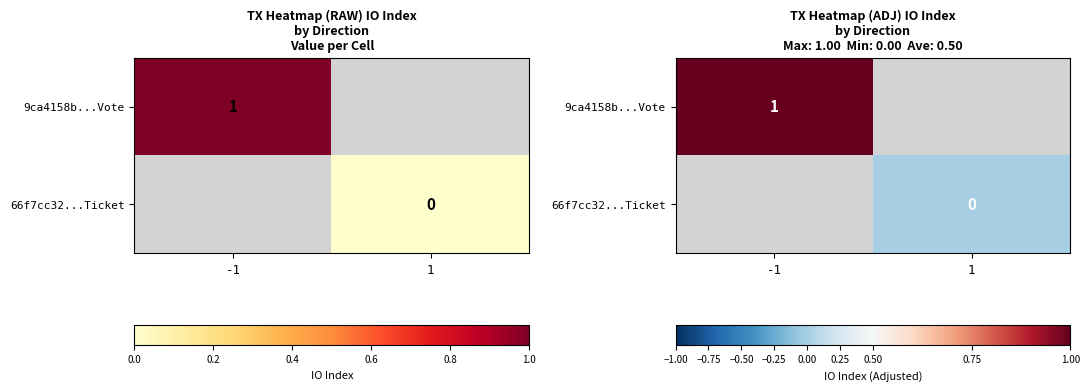

What is the greatest value displayed?

1.0